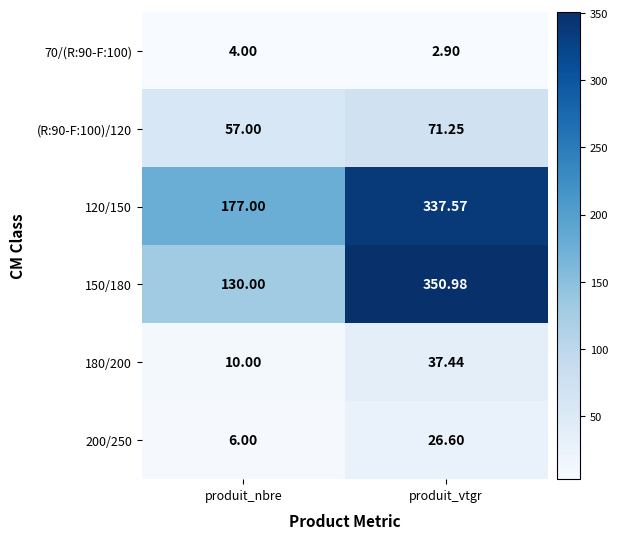

Where does the 180/200 series first go above 37?

produit_vtgr